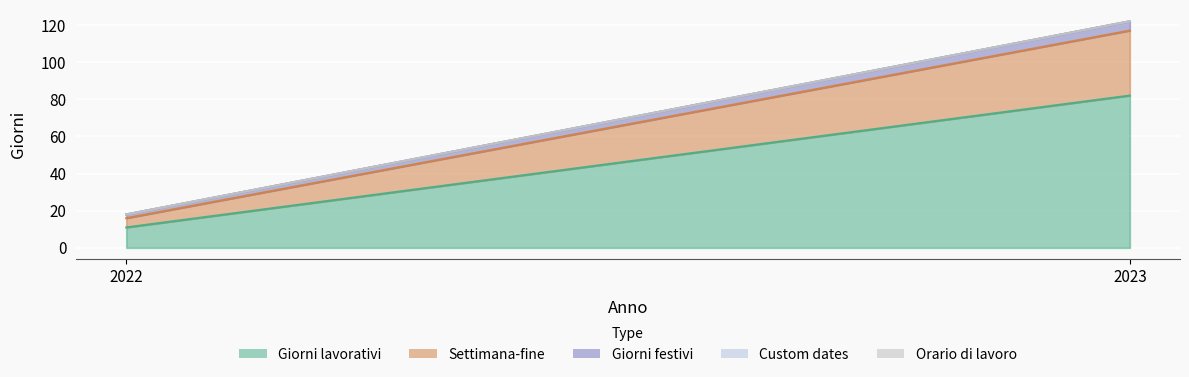

Which series changed the most between 2022 and 2023?

Giorni lavorativi